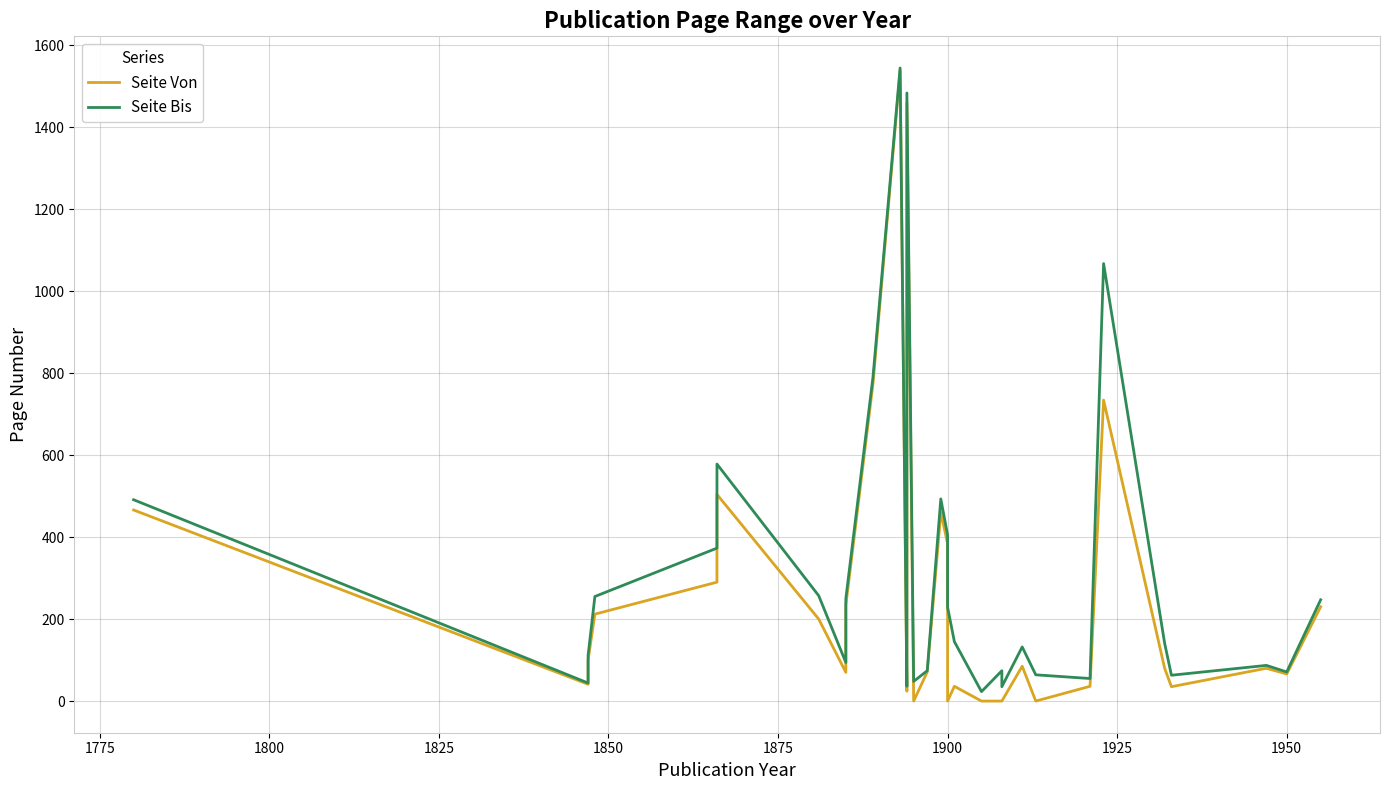

True or false: Seite Bis and Seite Von intersect in this chart.

False